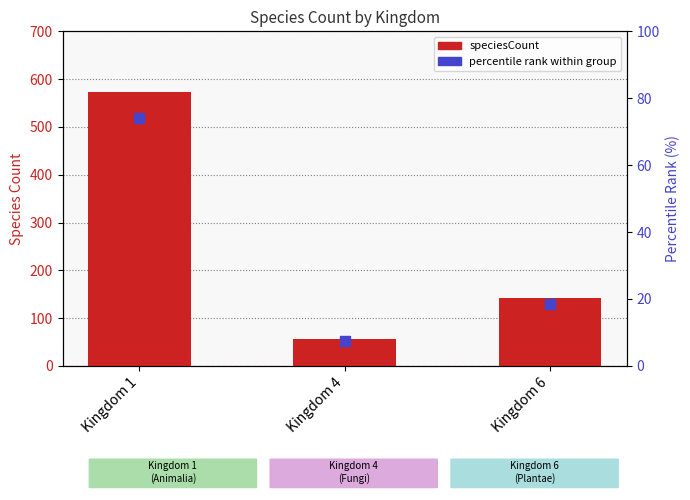

What are all the series names shown in the legend?

speciesCount, percentile rank within group